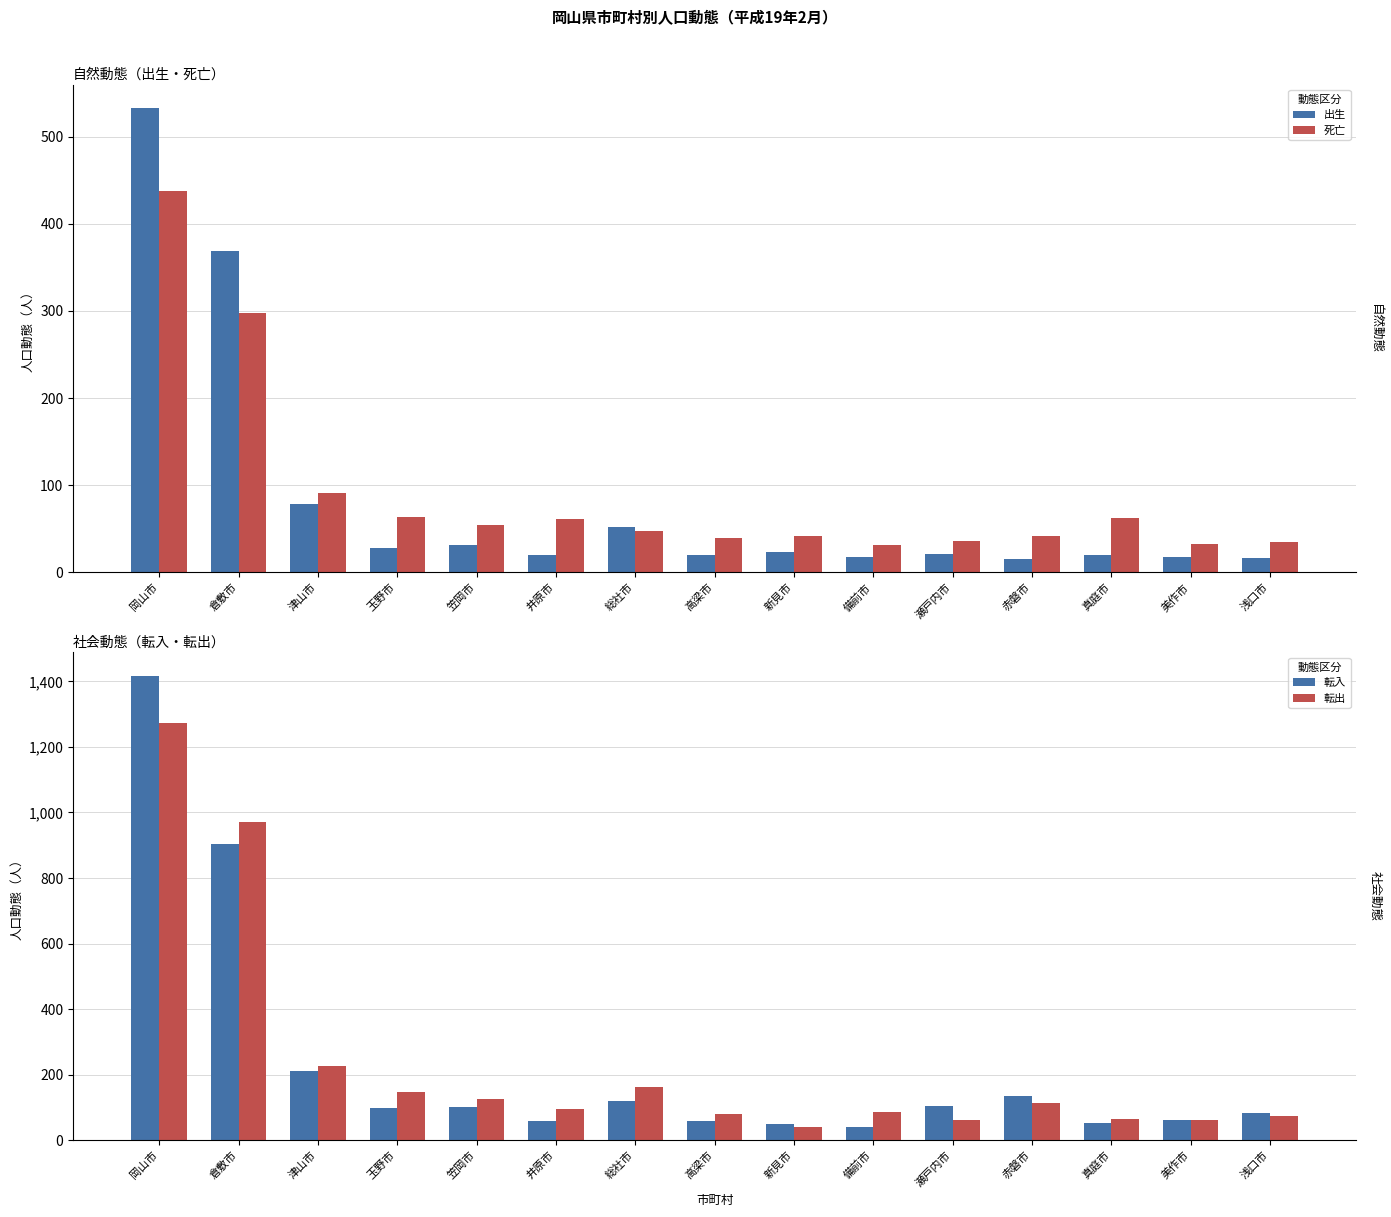

What is the minimum value for 死亡?

31